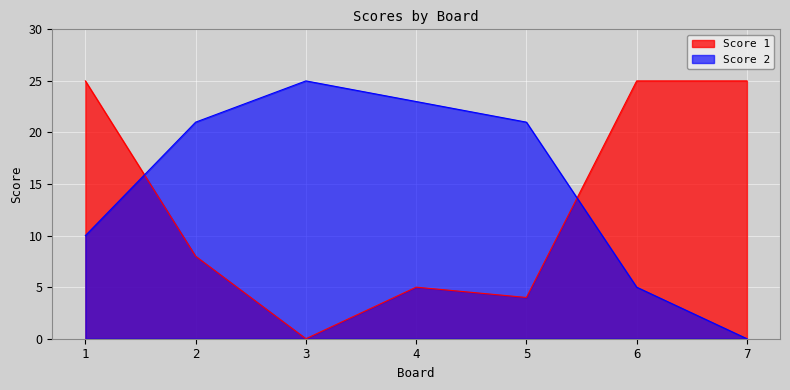

Which series ends up on top after the final intersection of Score 2 and Score 1?

Score 1